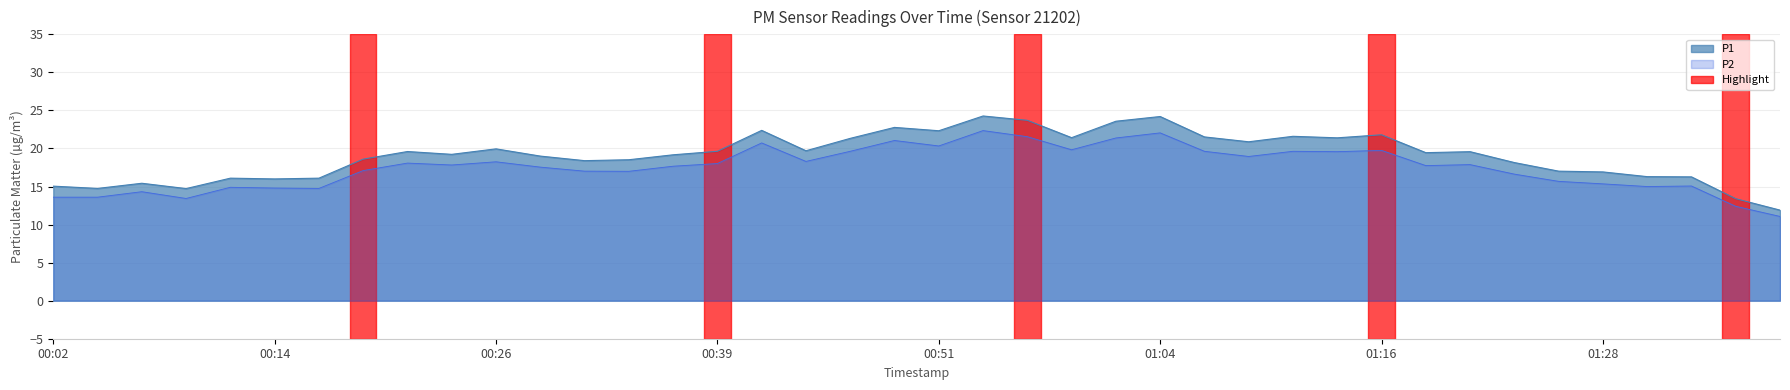

Rank the series at 00:02 from highest to lowest value.

P1, P2